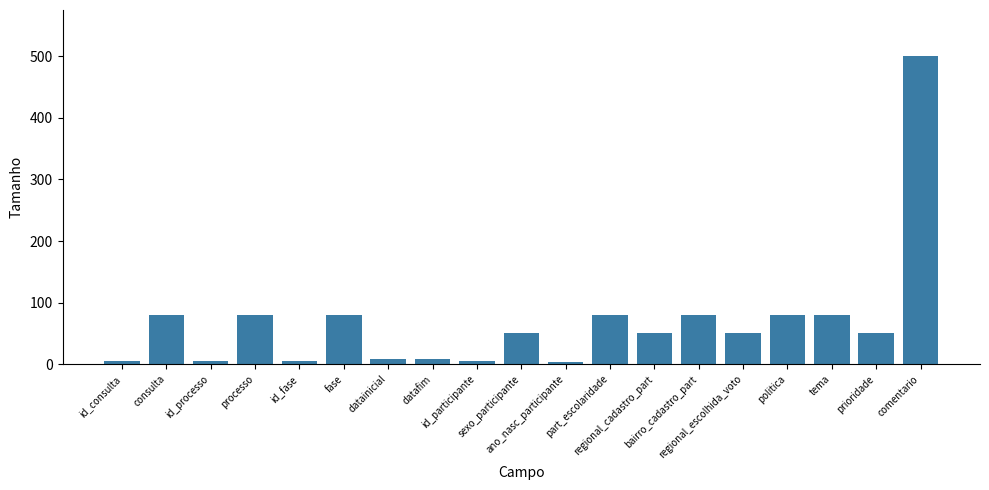

How many distinct data groups are displayed?

1